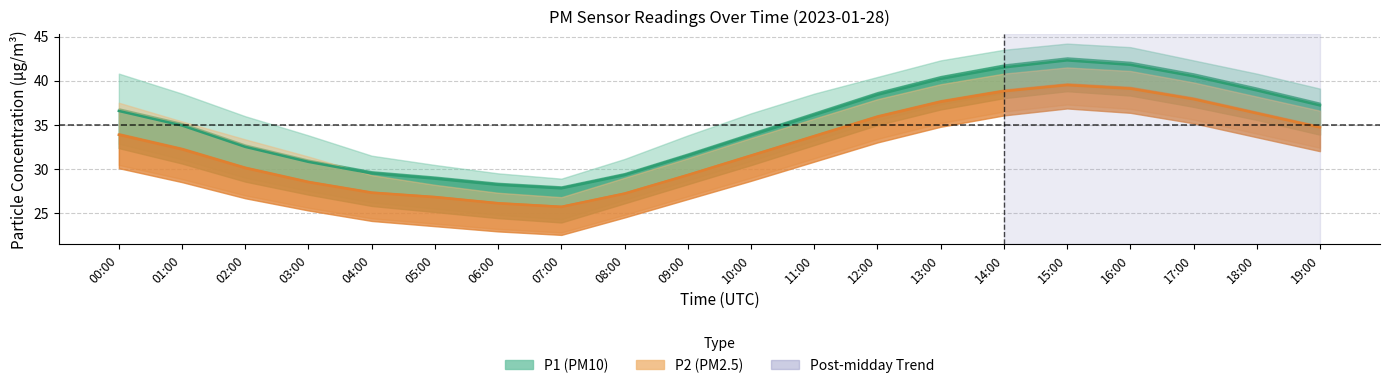

What is the sum of the P2_upper values at 11:00 and 05:00?

63.9